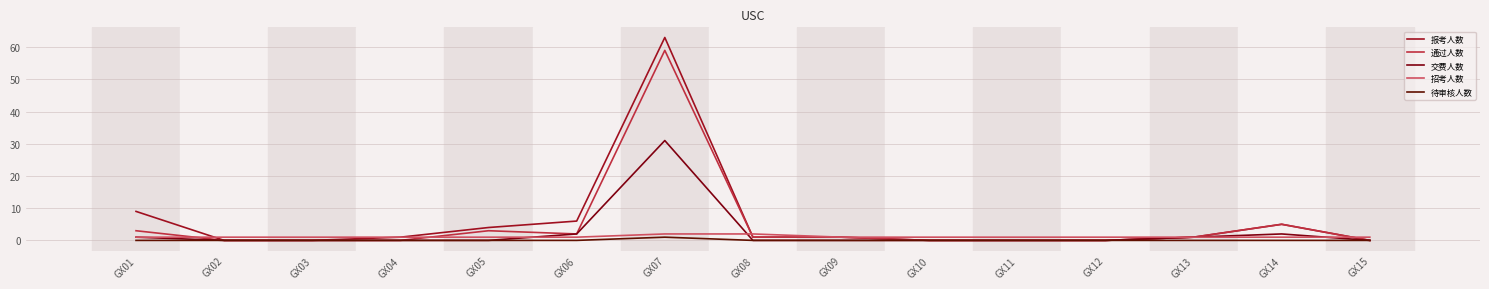

How many categories are shown in the chart?

15